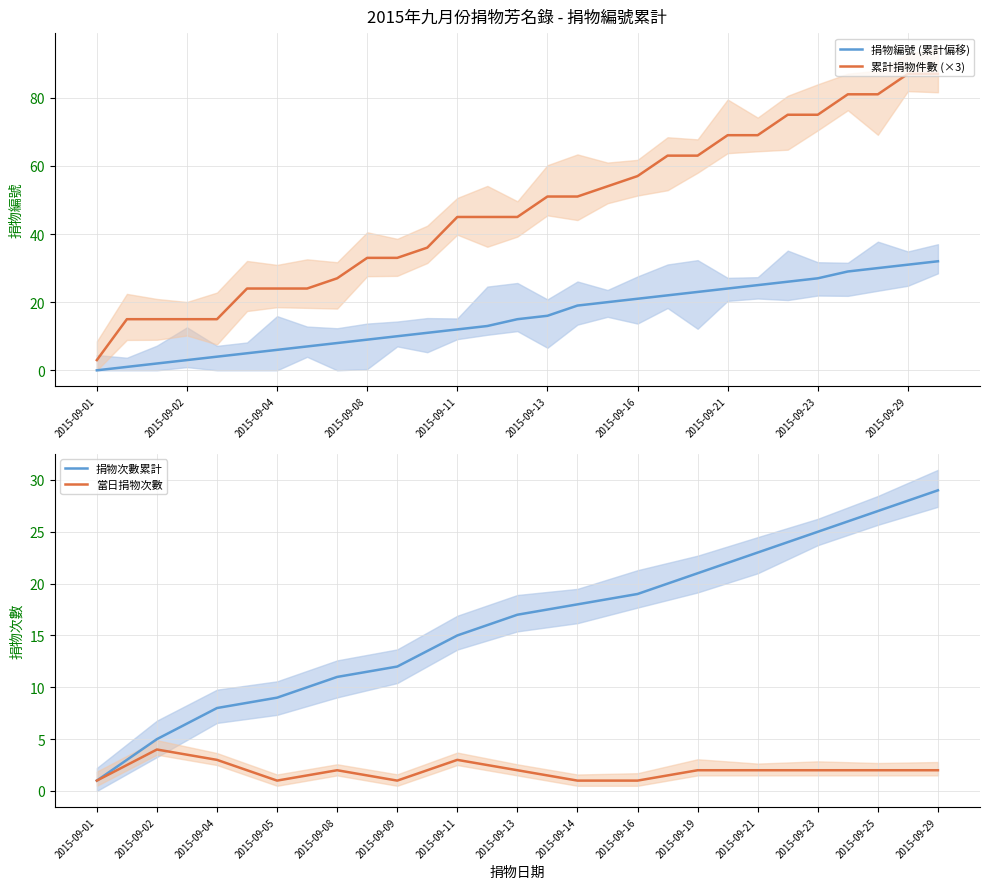

True or false: 累計捐物件數 (×3) and 捐物編號 (累計偏移) cross at least once.

False